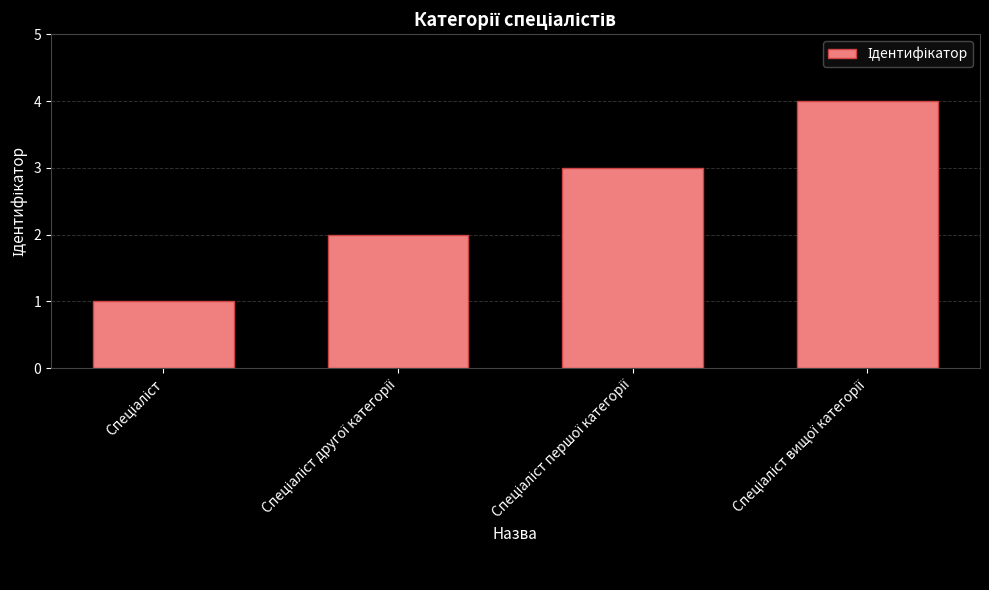

Count the number of data series in this chart.

1